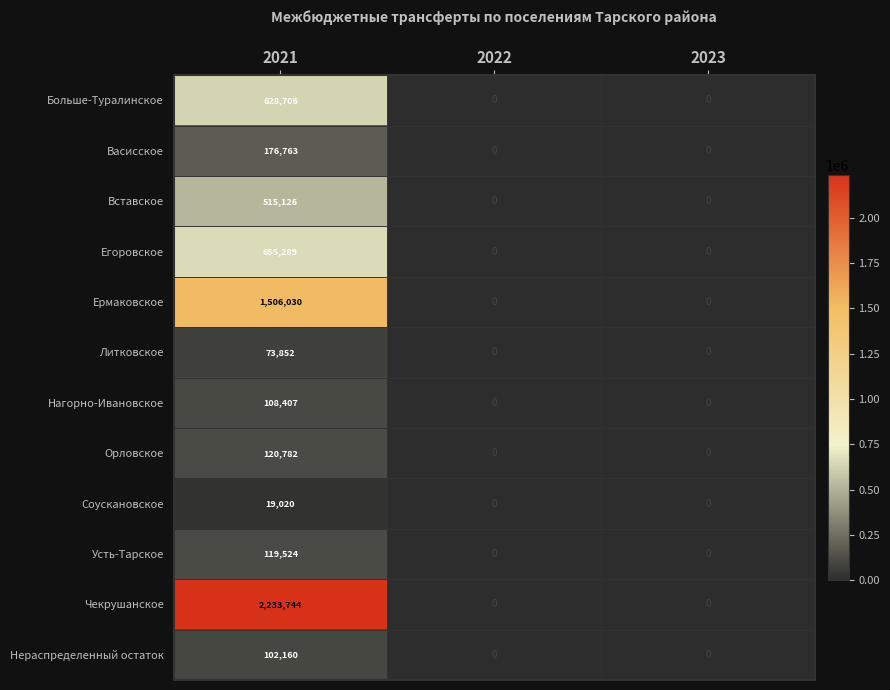

The value of Васисское at 2021 is 176763. True or false?

True